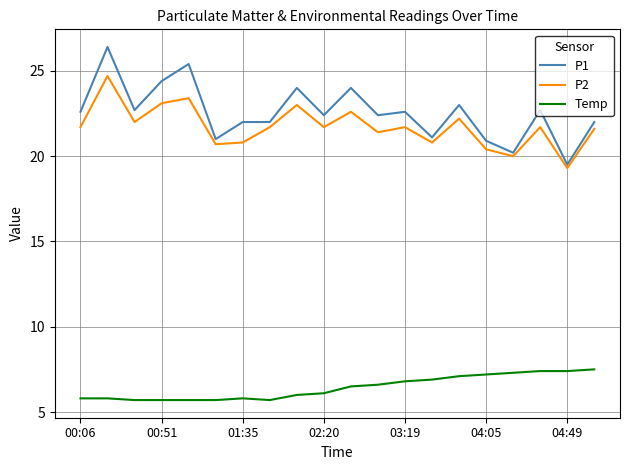

What are all the series names shown in the legend?

P1, P2, Temp